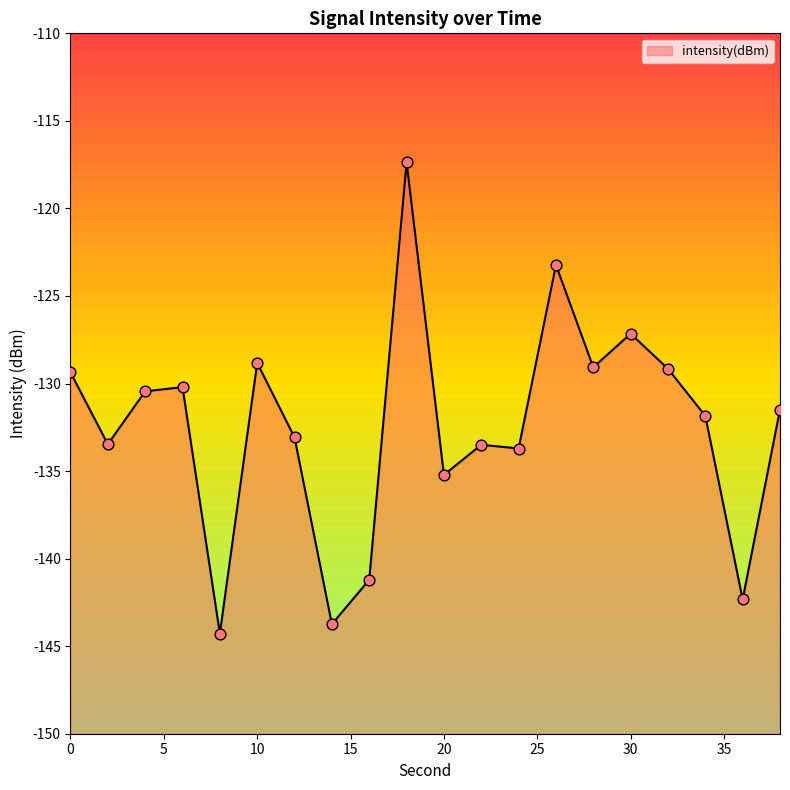

Between 4 and 26, which is larger?

26